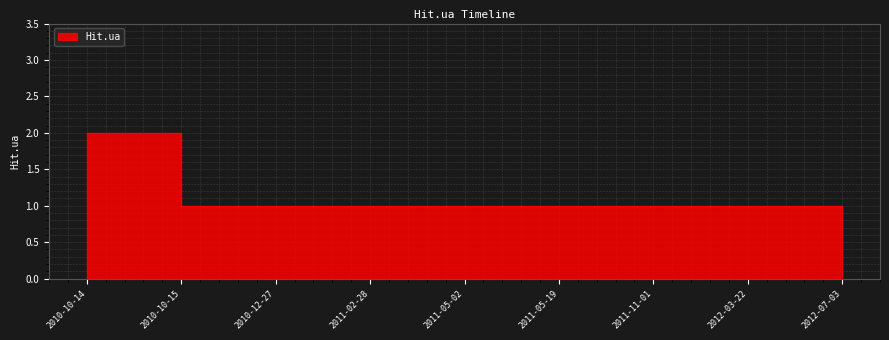

List the labels in order of value, largest first.

2010-10-14, 2010-10-15, 2010-12-27, 2011-02-28, 2011-05-02, 2011-05-19, 2011-11-01, 2012-03-22, 2012-07-03